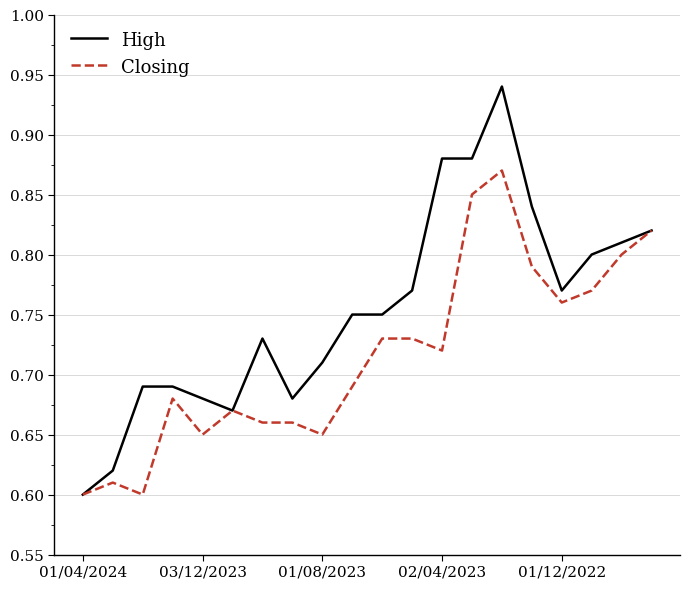

What is the sum of all High values?

15.1